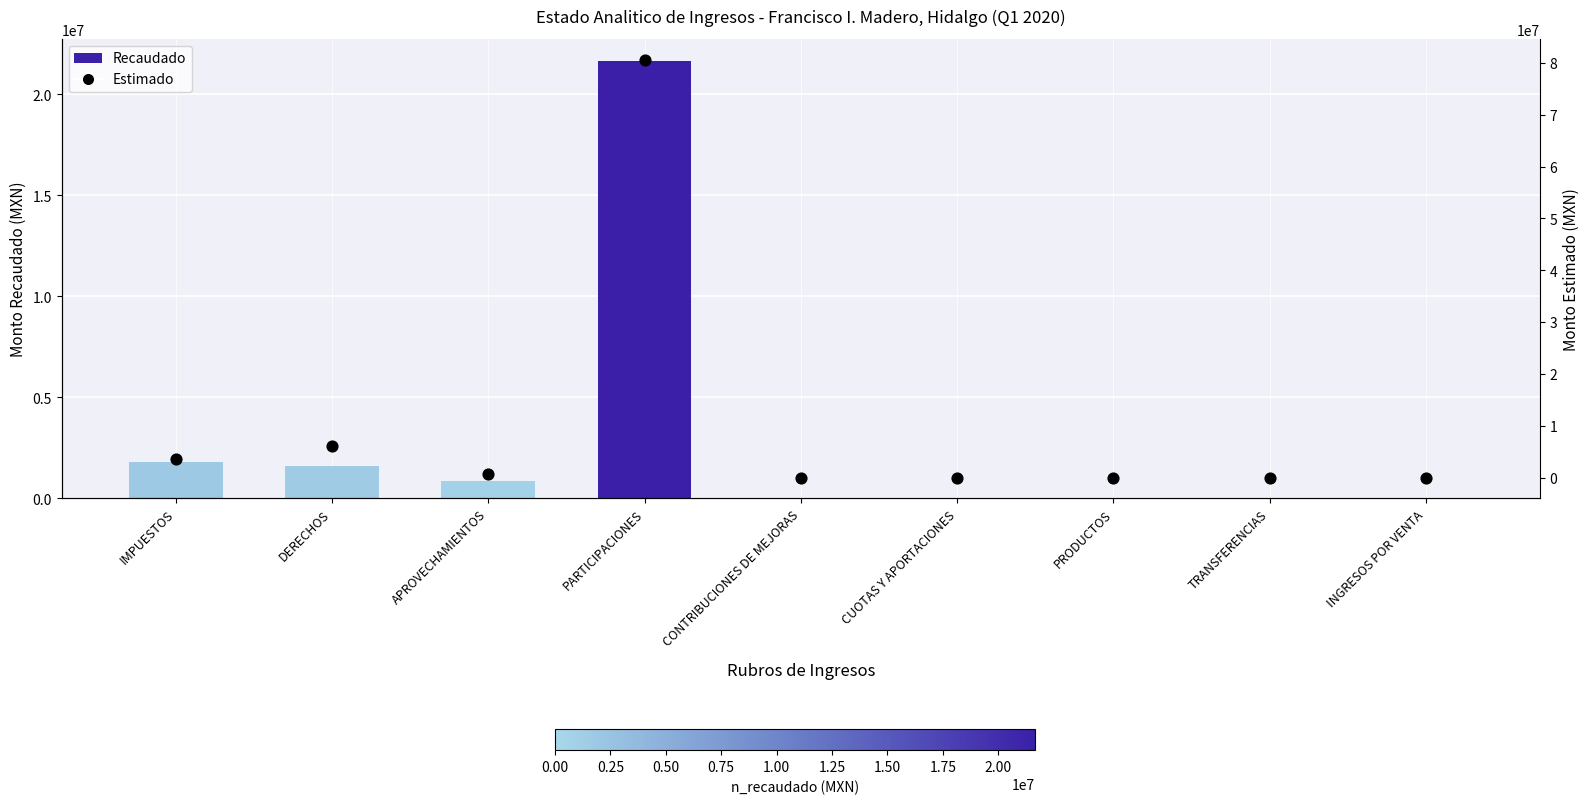

Which series contains the highest Y value?

Estimado